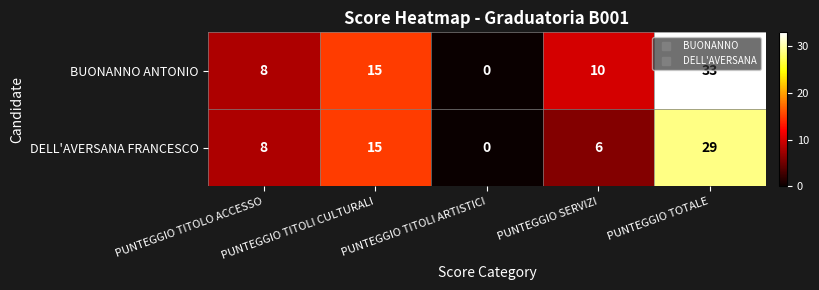

What value does the DELL'AVERSANA FRANCESCO series have at PUNTEGGIO TOTALE, to the nearest 5?

30